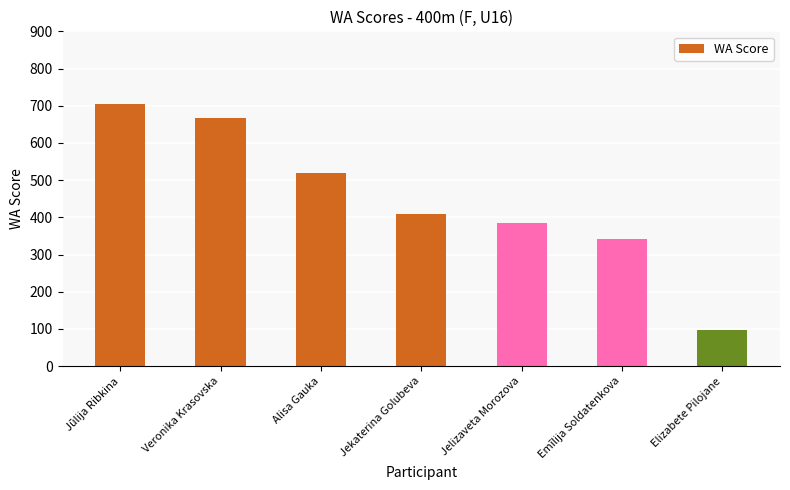

What is the sum of the values at Jelizaveta Morozova and Jekaterina Golubeva?

795